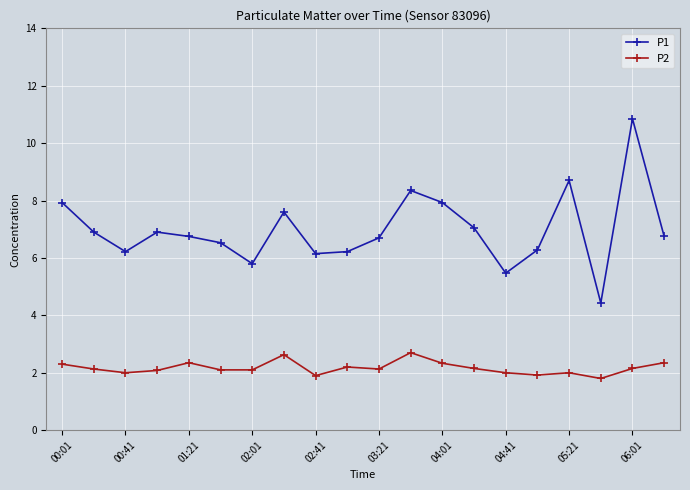

What is the value of the P1 point at the 8th from the left?

7.6